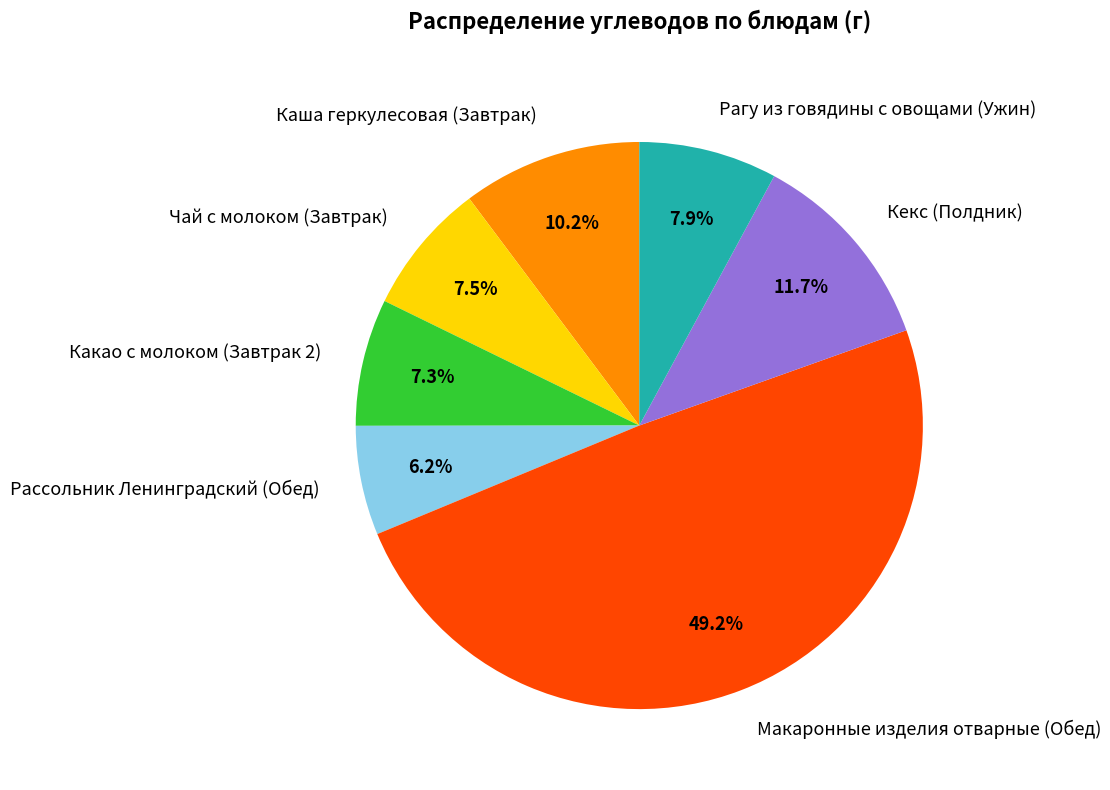

The Рагу из говядины с овощами (Ужин) slice represents 8% of the pie. True or false?

True